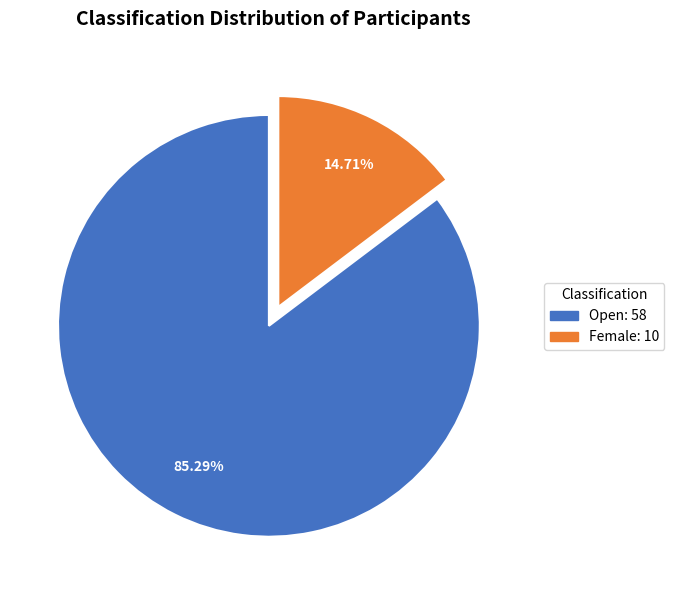

Is there a majority slice in this chart?

Yes